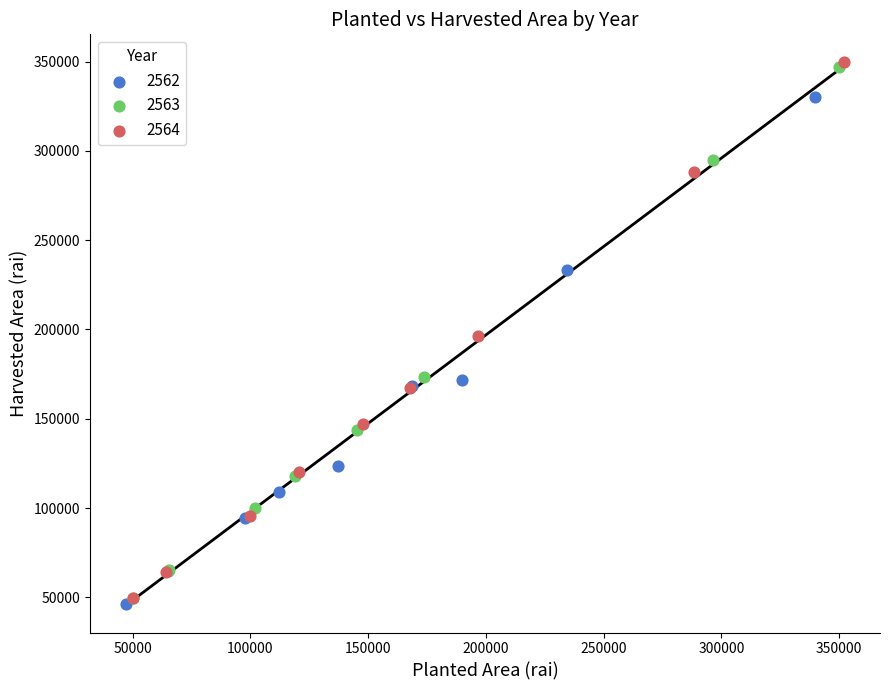

What are all the series names shown in the legend?

2562, 2563, 2564